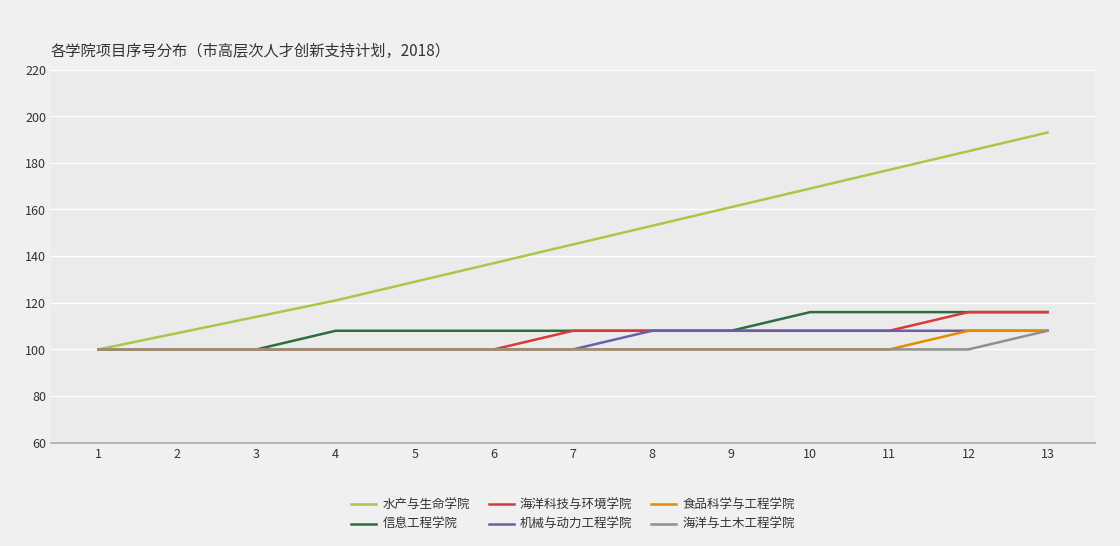

Reading left to right, what are all the values shown in this chart?

水产与生命学院: 1=100	2=107	3=114	4=121	5=129	6=137	7=145	8=153	9=161	10=169	11=177	12=185	13=193
信息工程学院: 1=100	2=100	3=100	4=108	5=108	6=108	7=108	8=108	9=108	10=116	11=116	12=116	13=116
海洋科技与环境学院: 1=100	2=100	3=100	4=100	5=100	6=100	7=108	8=108	9=108	10=108	11=108	12=116	13=116
机械与动力工程学院: 1=100	2=100	3=100	4=100	5=100	6=100	7=100	8=108	9=108	10=108	11=108	12=108	13=108
食品科学与工程学院: 1=100	2=100	3=100	4=100	5=100	6=100	7=100	8=100	9=100	10=100	11=100	12=108	13=108
海洋与土木工程学院: 1=100	2=100	3=100	4=100	5=100	6=100	7=100	8=100	9=100	10=100	11=100	12=100	13=108